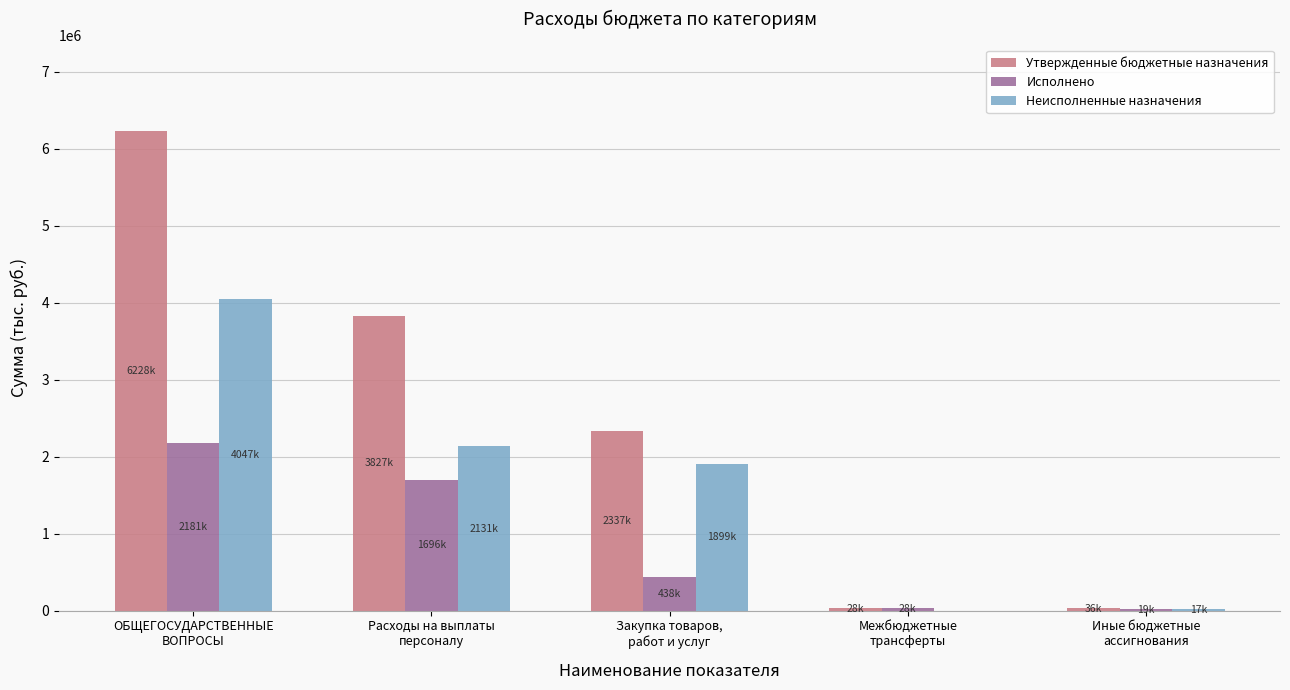

What is the maximum value shown in the chart?

6227700.0